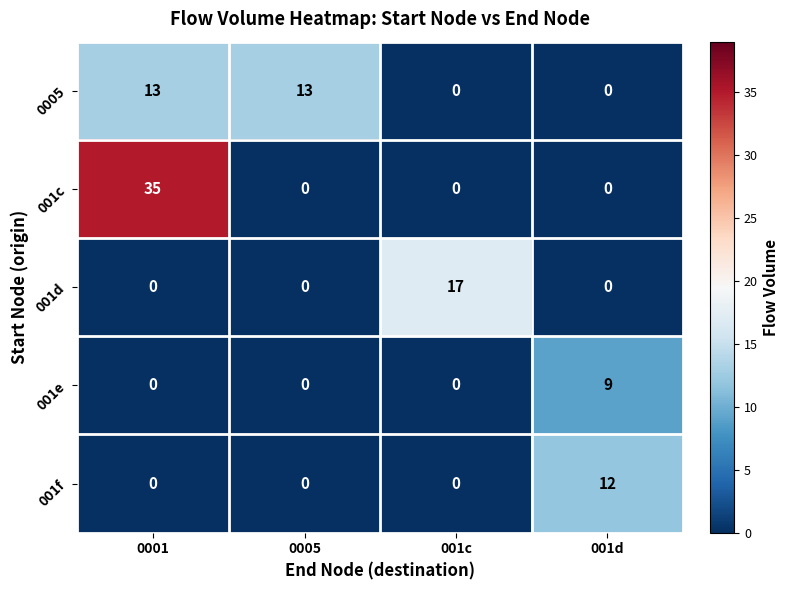

What is the total value across all series at 0001?

48